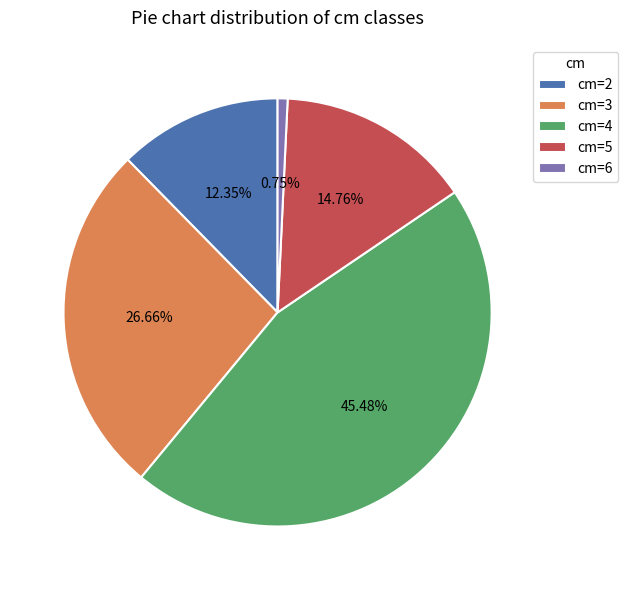

Is cm=3 the majority of the pie?

No